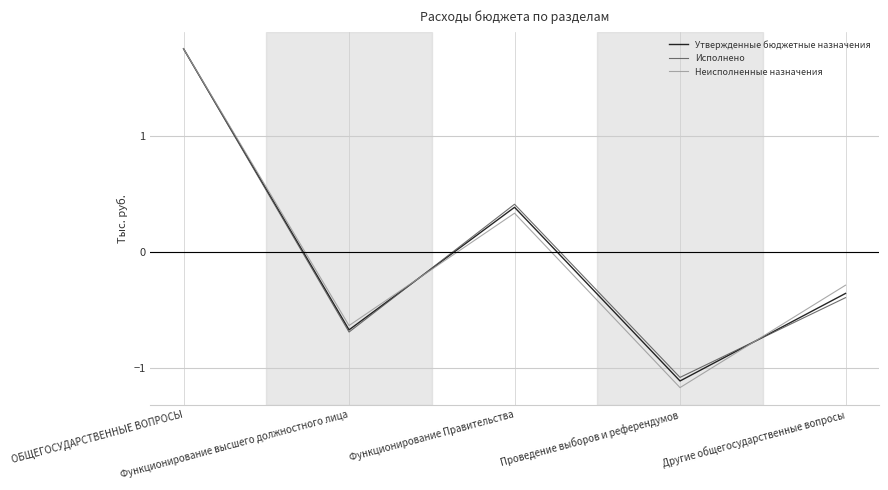

What is the label of the 5th point from the left?

Другие общегосударственные вопросы